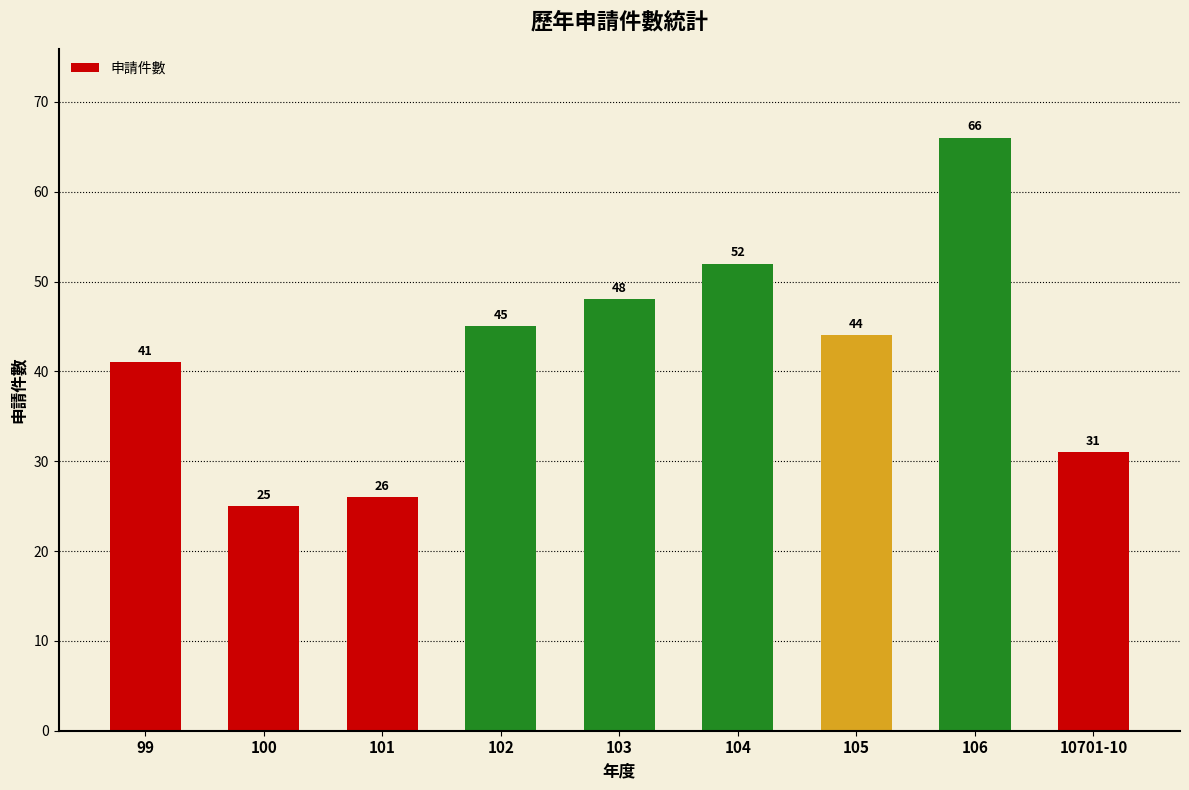

How many data points does each series have?

9